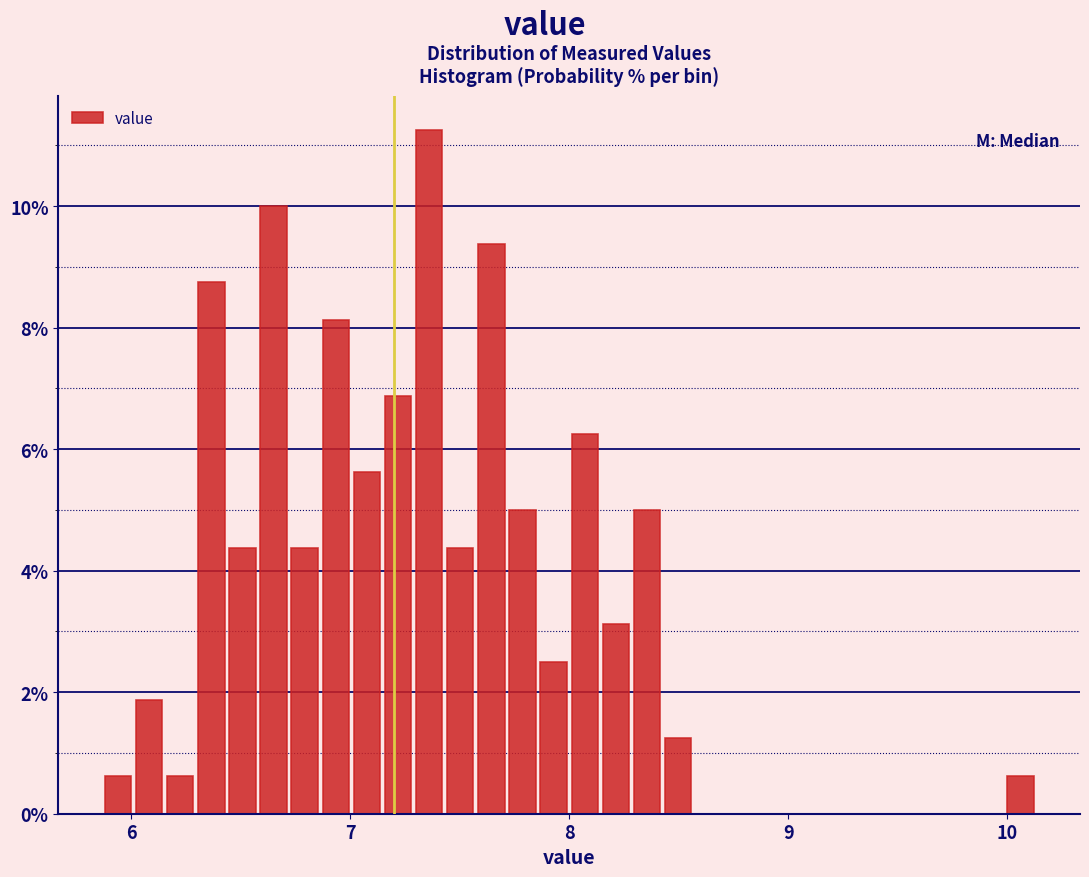

Around what value on the x-axis is the tallest bar? Give the approximate position of its centre, as read against the axis.

7.4